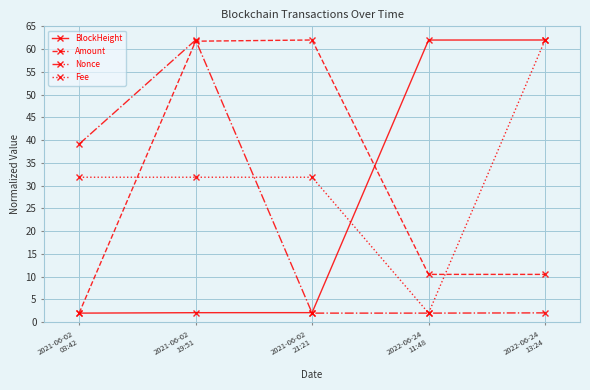

Count the number of categories in the chart.

5